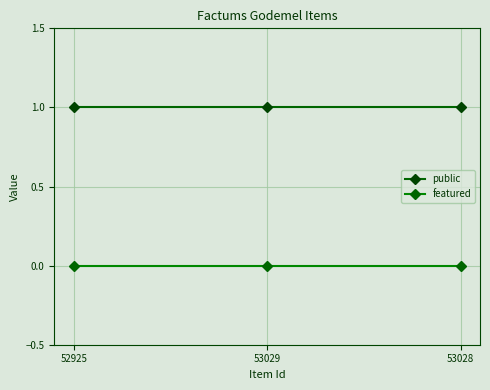

How many lines are shown in the chart?

2